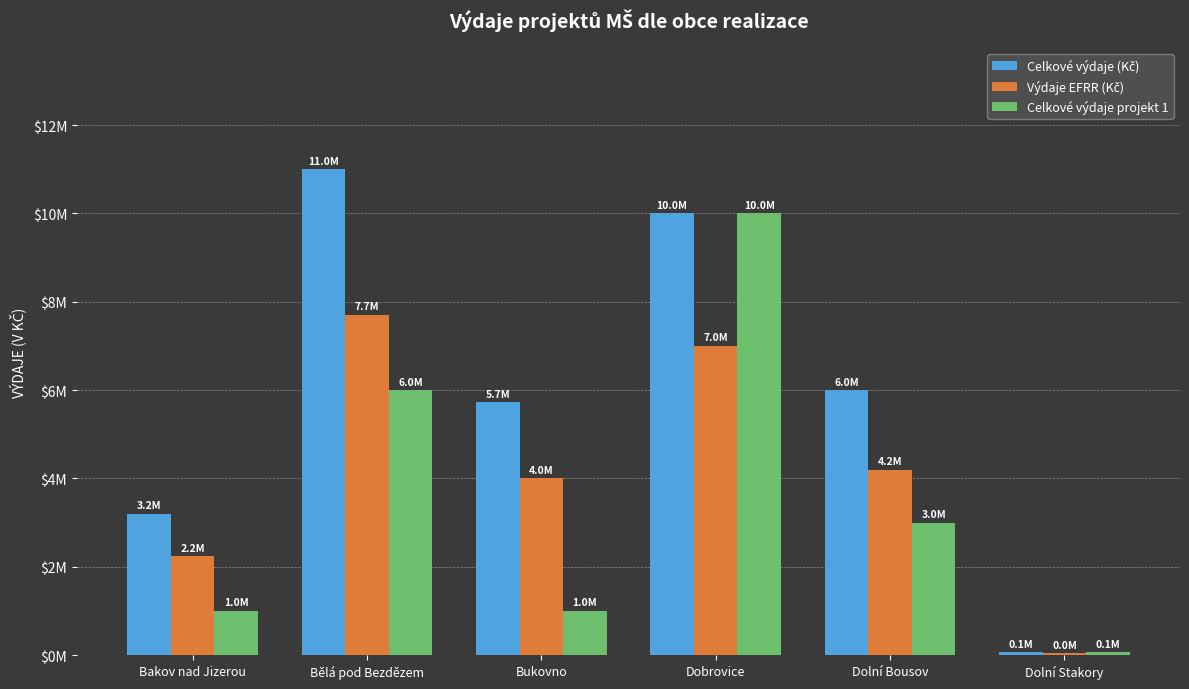

Are the bars horizontal?

No